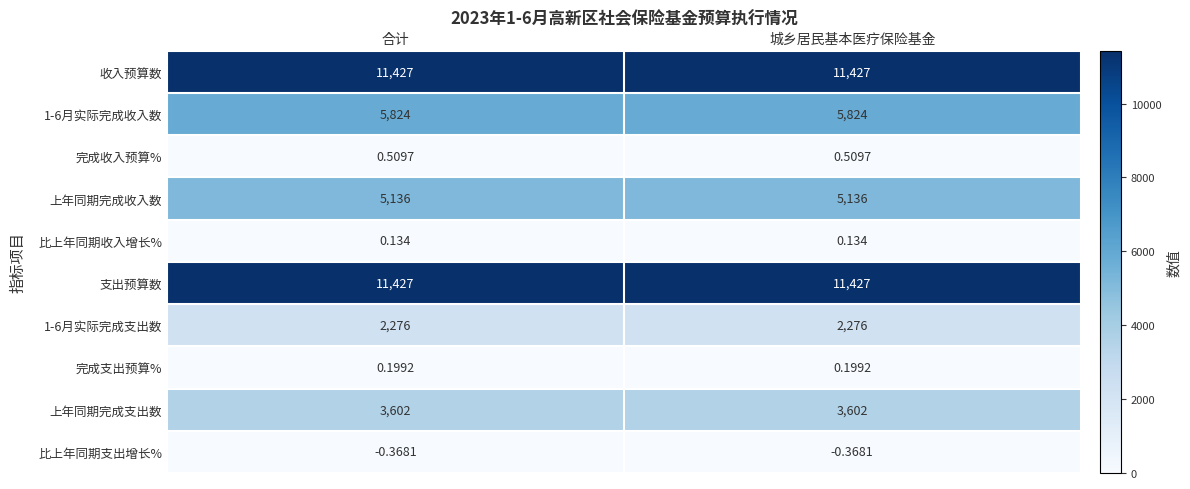

How many series are shown in this chart?

10